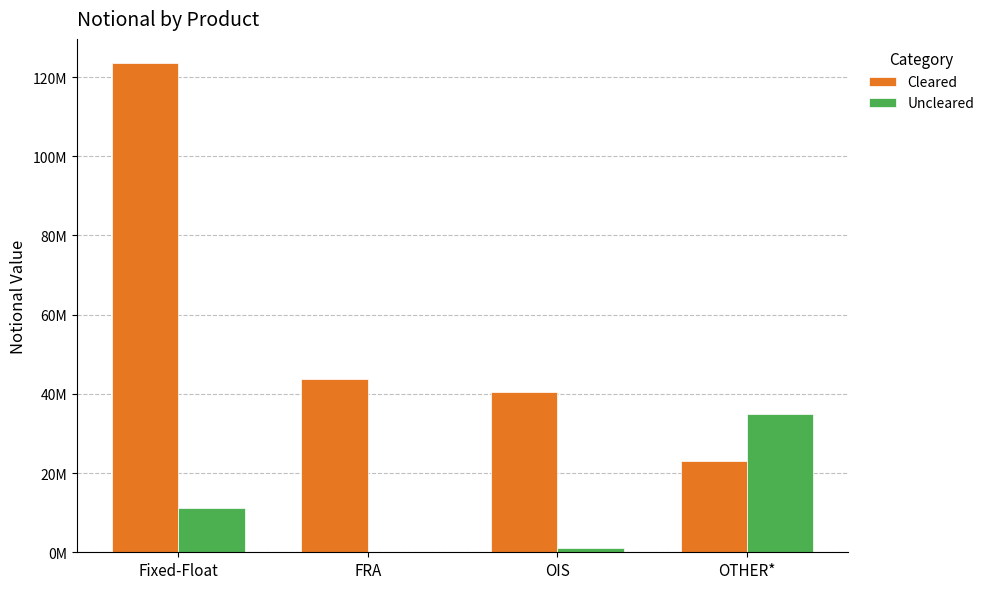

Does the chart contain stacked bars?

No